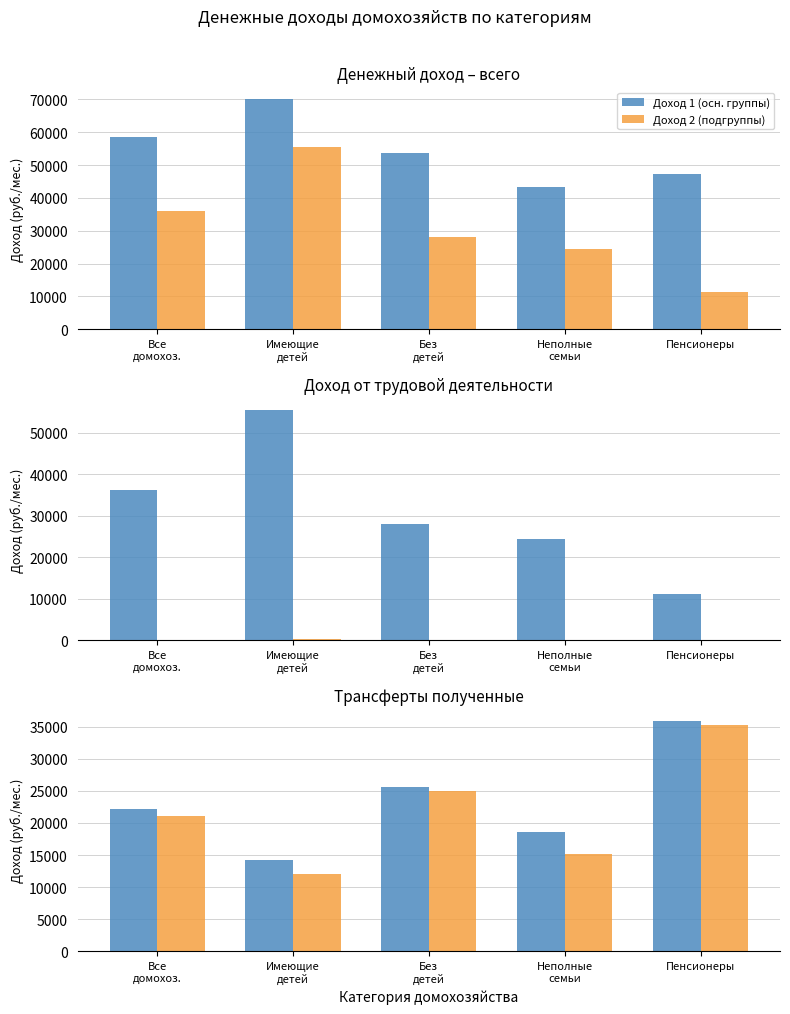

Rank the categories by Доход 2 (подгруппы) value from lowest to highest.

Имеющие
детей, Неполные
семьи, Все
домохоз., Без
детей, Пенсионеры